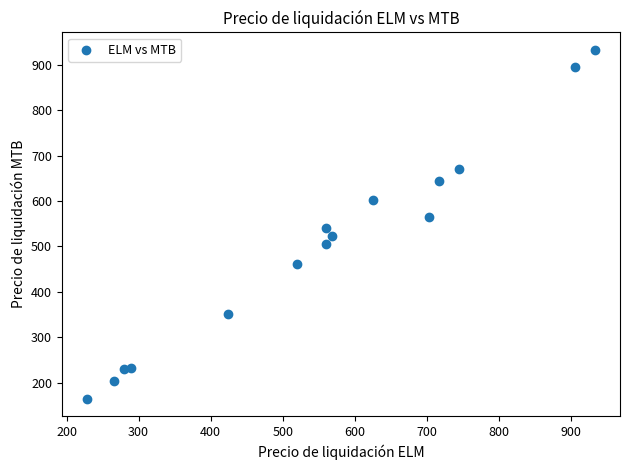

What is the range of X values (max minus min)?

703.8